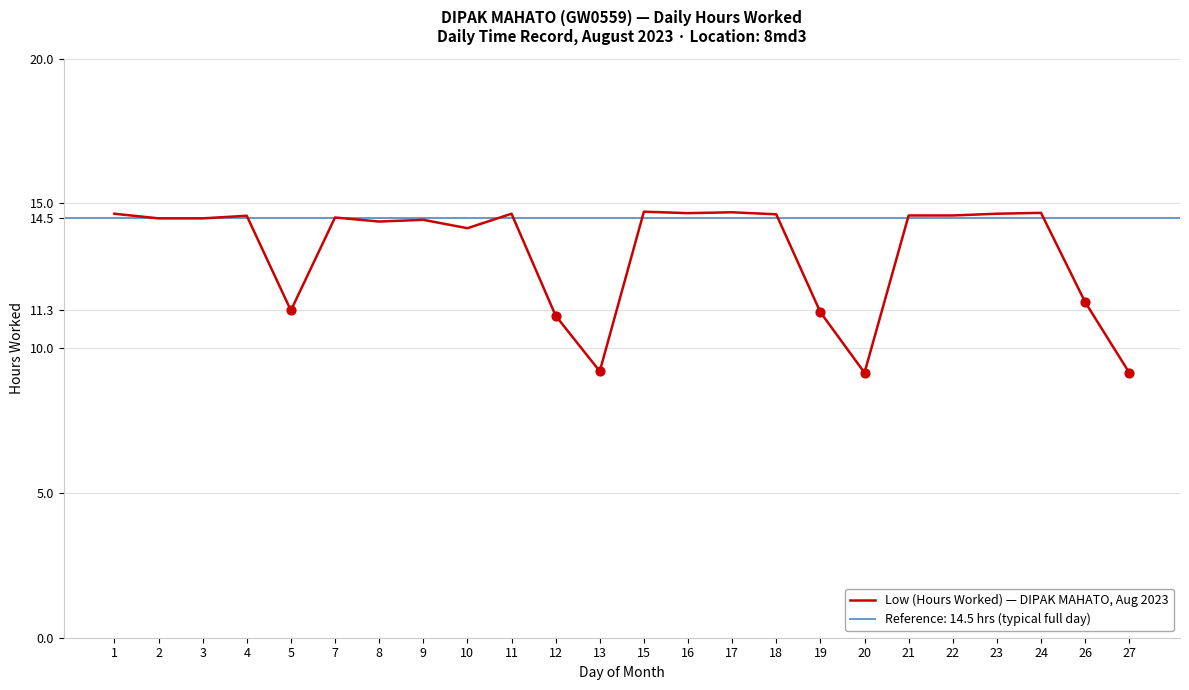

Approximately how many times larger is the value at 21 compared to 16?

1.0